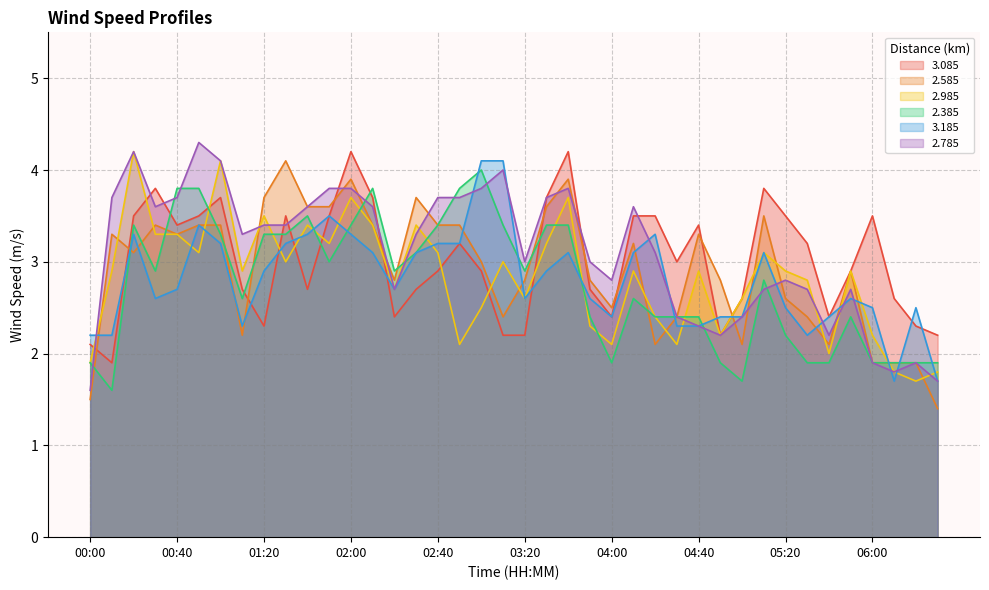

At 06:00, list the series in order from largest to smallest.

3.085, 3.185, 2.985, 2.585, 2.385, 2.785